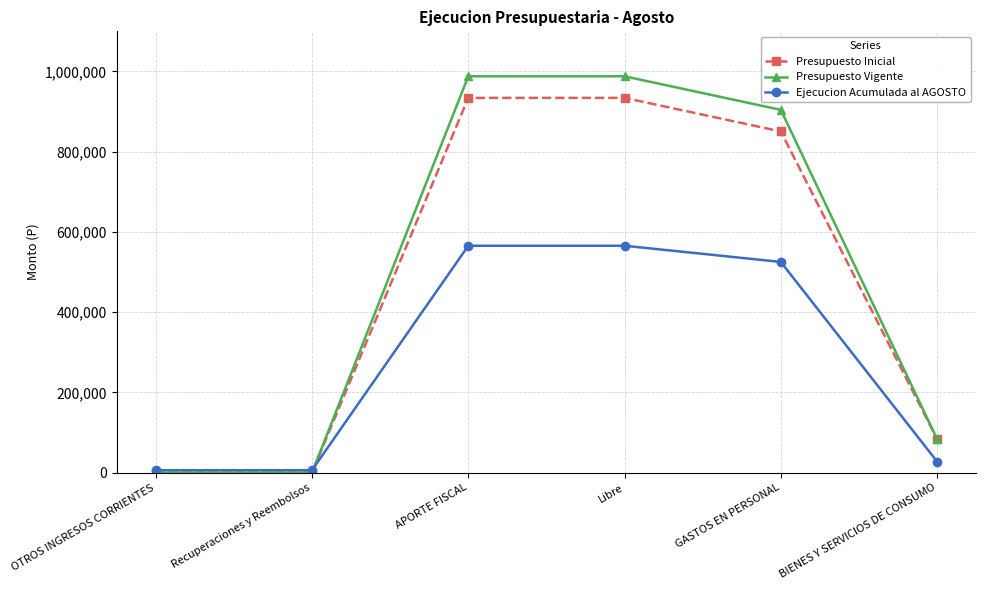

Rank the series at APORTE FISCAL from highest to lowest value.

Presupuesto Vigente, Presupuesto Inicial, Ejecucion Acumulada al AGOSTO